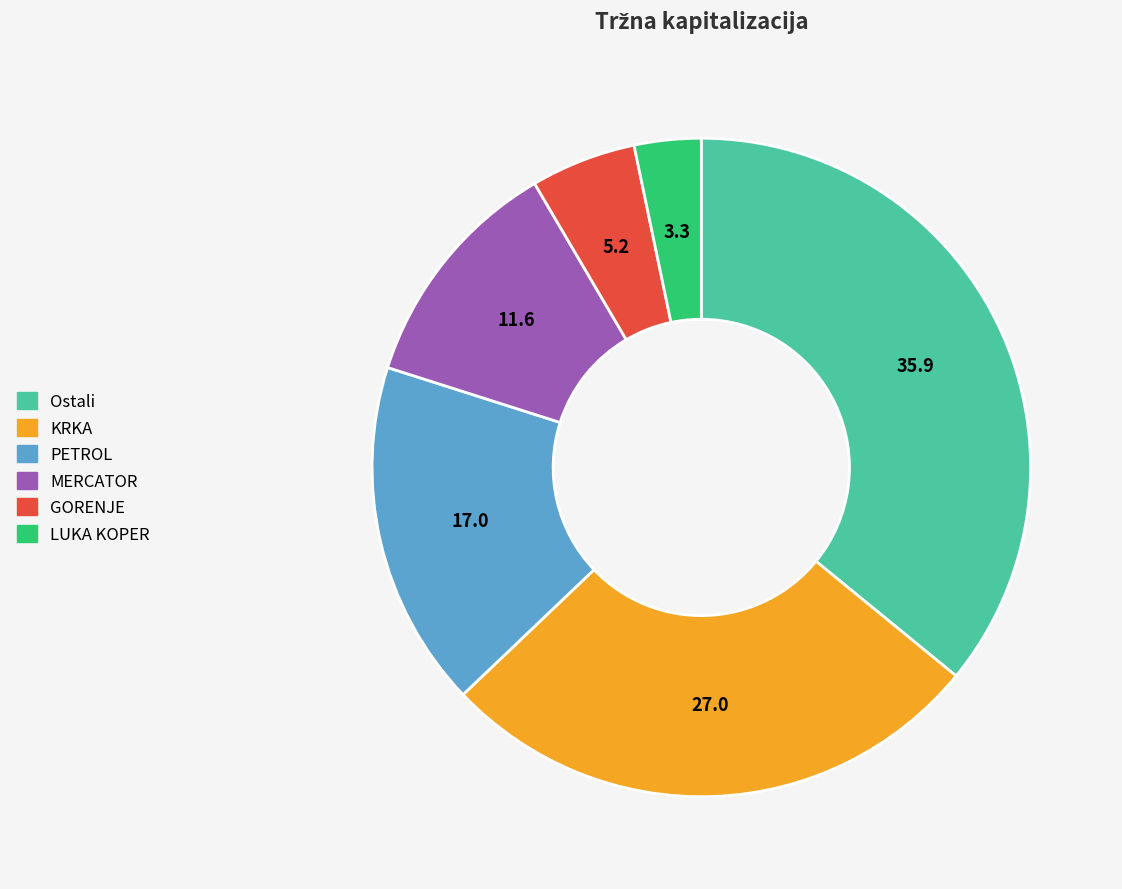

True or false: MERCATOR accounts for 3% of the total.

False